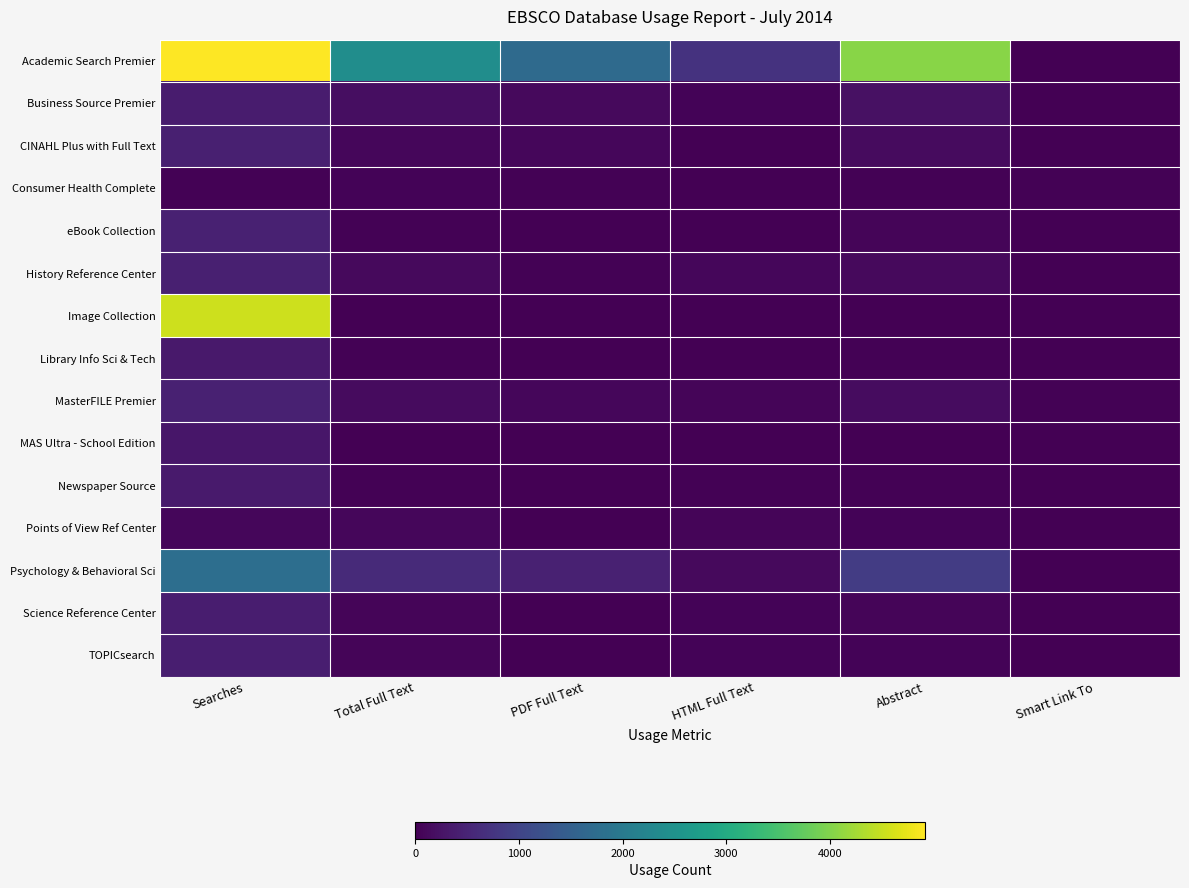

Reading left to right, what are all the values shown in this chart?

Academic Search Premier: Searches=4919	Total Full Text=2402	PDF Full Text=1691	HTML Full Text=711	Abstract=4049	Smart Link To=19
Business Source Premier: Searches=372	Total Full Text=182	PDF Full Text=129	HTML Full Text=53	Abstract=216	Smart Link To=11
CINAHL Plus with Full Text: Searches=439	Total Full Text=92	PDF Full Text=78	HTML Full Text=14	Abstract=138	Smart Link To=18
Consumer Health Complete: Searches=33	Total Full Text=51	PDF Full Text=35	HTML Full Text=16	Abstract=29	Smart Link To=22
eBook Collection: Searches=451	Total Full Text=24	PDF Full Text=0	HTML Full Text=0	Abstract=65	Smart Link To=0
History Reference Center: Searches=428	Total Full Text=125	PDF Full Text=37	HTML Full Text=88	Abstract=133	Smart Link To=0
Image Collection: Searches=4544	Total Full Text=0	PDF Full Text=0	HTML Full Text=0	Abstract=0	Smart Link To=0
Library Info Sci & Tech: Searches=340	Total Full Text=30	PDF Full Text=19	HTML Full Text=11	Abstract=20	Smart Link To=8
MasterFILE Premier: Searches=443	Total Full Text=152	PDF Full Text=86	HTML Full Text=66	Abstract=163	Smart Link To=20
MAS Ultra - School Edition: Searches=303	Total Full Text=13	PDF Full Text=1	HTML Full Text=12	Abstract=15	Smart Link To=0
Newspaper Source: Searches=348	Total Full Text=35	PDF Full Text=0	HTML Full Text=35	Abstract=35	Smart Link To=0
Points of View Ref Center: Searches=78	Total Full Text=78	PDF Full Text=8	HTML Full Text=70	Abstract=40	Smart Link To=5
Psychology & Behavioral Sci: Searches=1775	Total Full Text=578	PDF Full Text=446	HTML Full Text=132	Abstract=879	Smart Link To=7
Science Reference Center: Searches=389	Total Full Text=63	PDF Full Text=19	HTML Full Text=44	Abstract=67	Smart Link To=7
TOPICsearch: Searches=405	Total Full Text=60	PDF Full Text=11	HTML Full Text=49	Abstract=48	Smart Link To=0